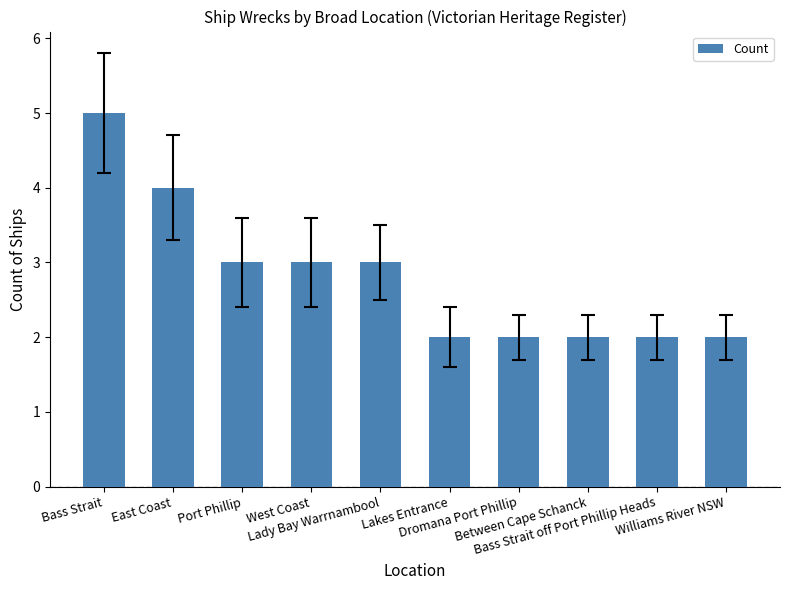

How many data points are less than 3?

5